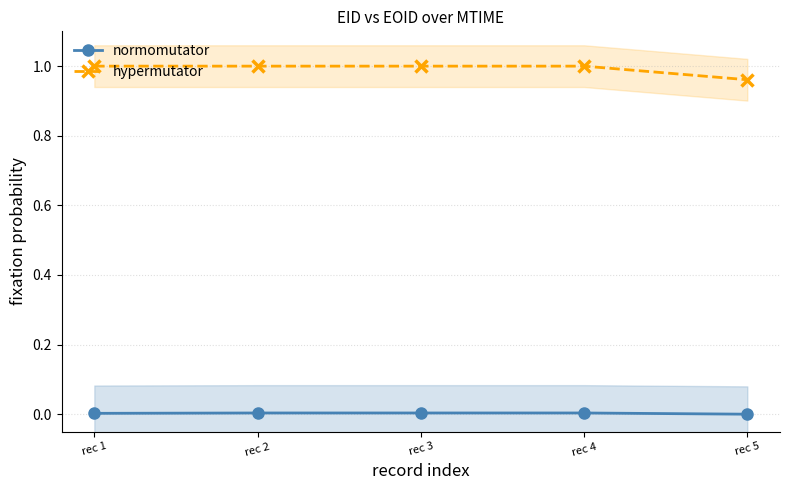

The normomutator series shows 0.0 at rec 4. True or false?

False